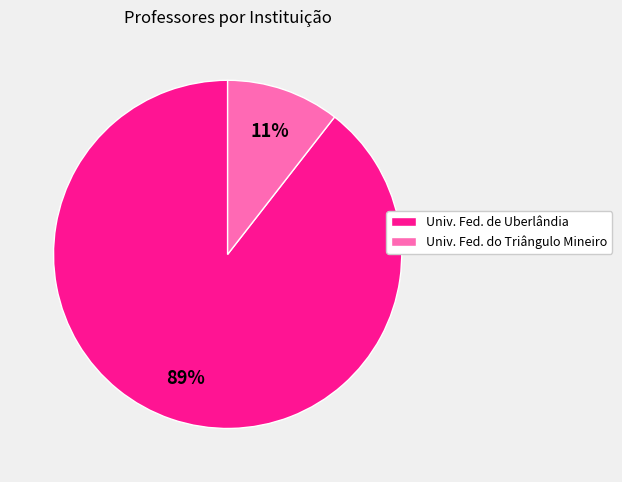

Between Univ. Fed. do Triângulo Mineiro and Univ. Fed. de Uberlândia, which is larger?

Univ. Fed. de Uberlândia